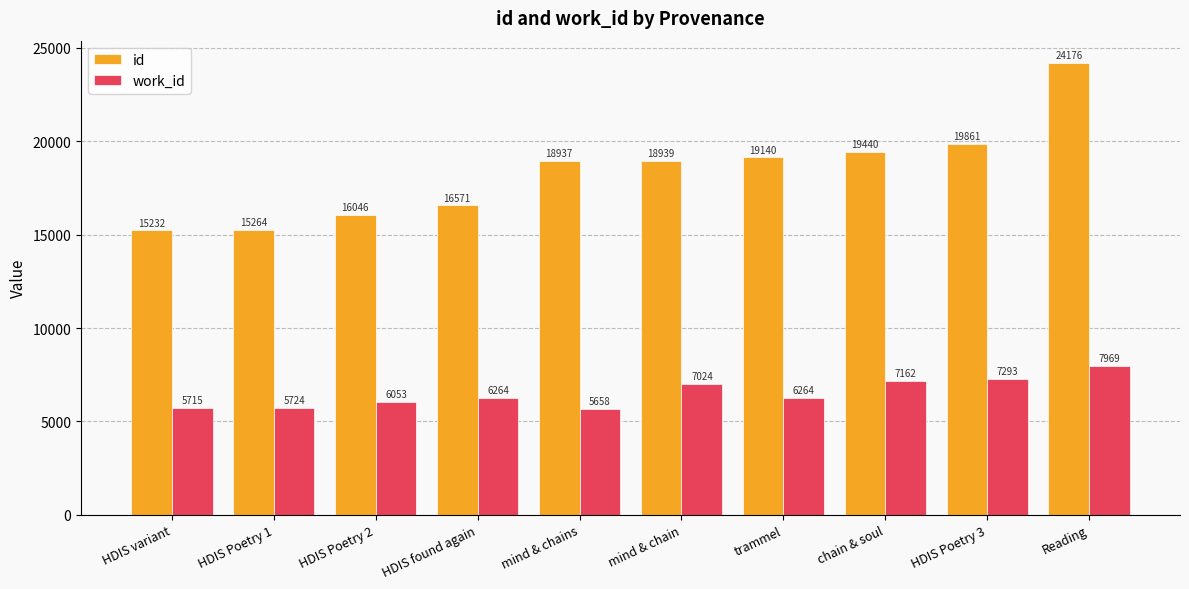

What is the sum of the id values at HDIS Poetry 3 and HDIS Poetry 1?

35125